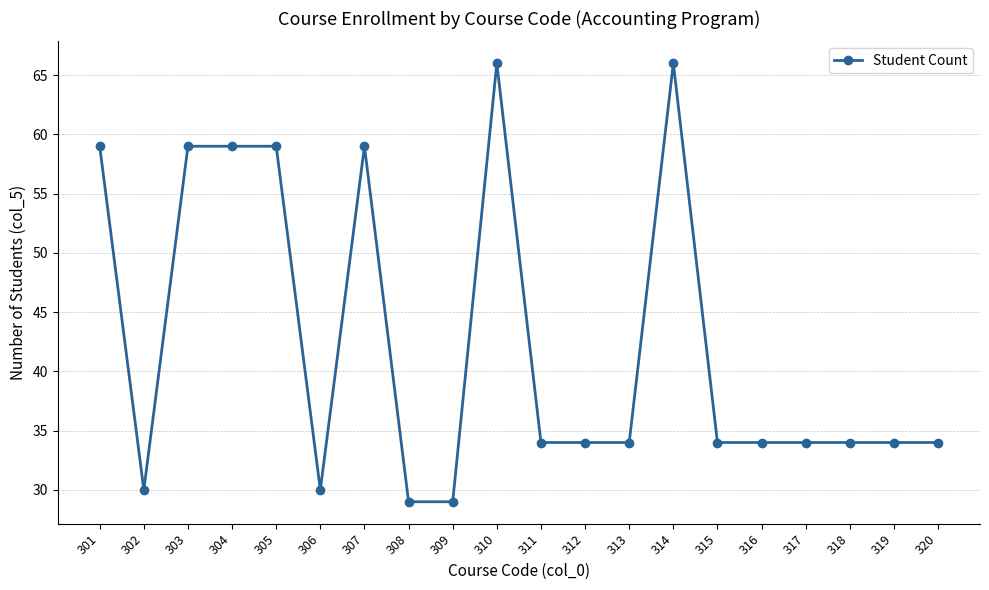

What is the minimum value shown in the chart?

29